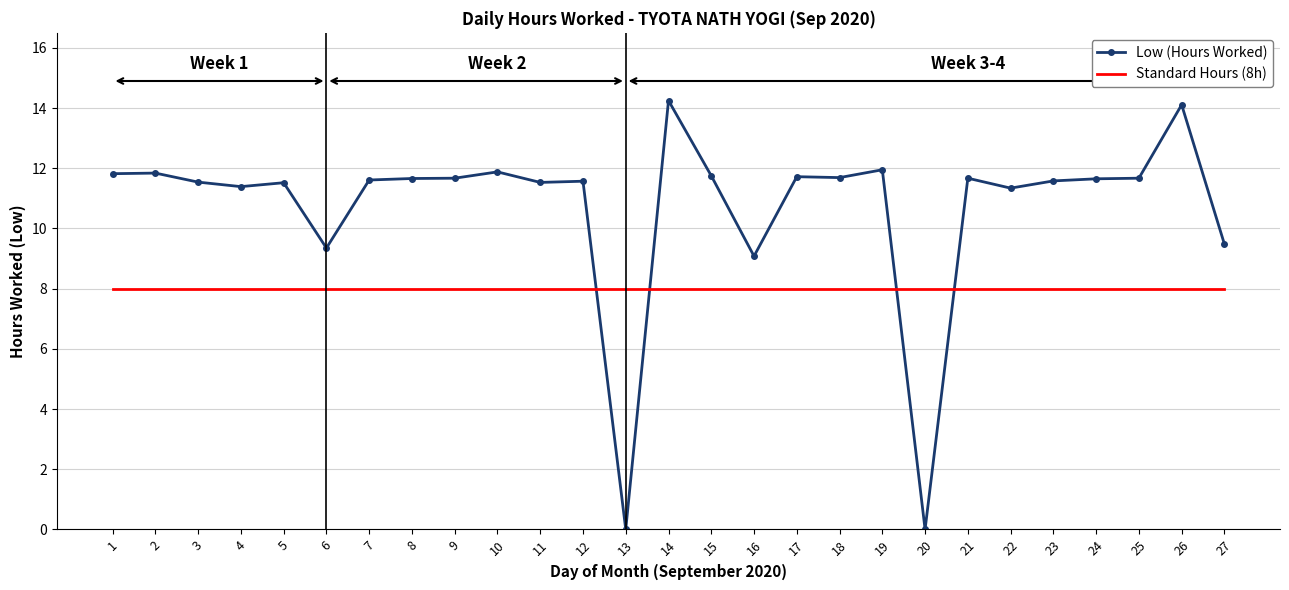

After their last crossing, which series has the higher values: Standard Hours (8h) or Low (Hours Worked)?

Low (Hours Worked)